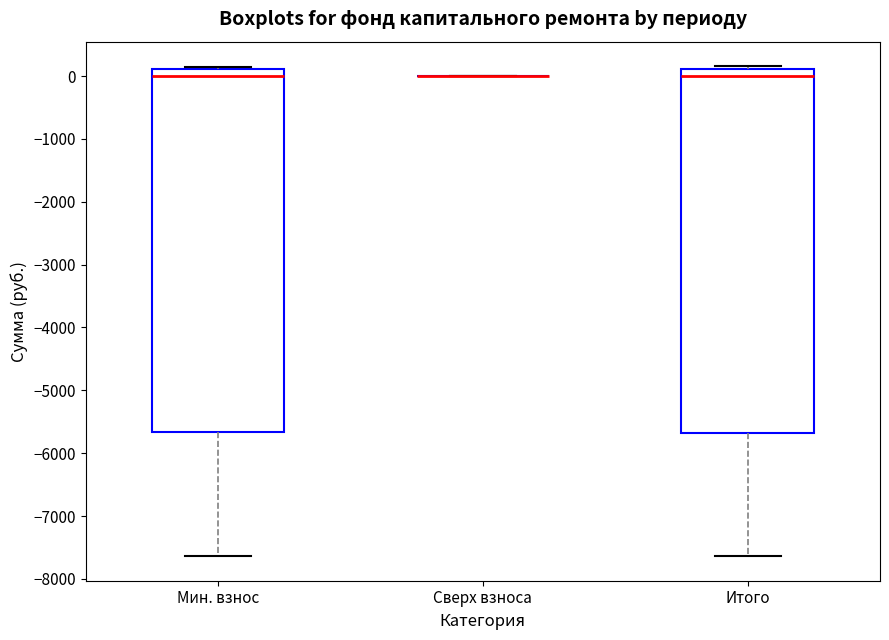

Reading left to right, read every box against the y-axis: the position of its median line, the range the box covers, and the ends of its whiskers. The values are not printed on the chart, so give them approximately, as read against the axis.

Мин. взнос: median 0, box -5700 to 100, whiskers -7600 to 200
Сверх взноса: box collapsed to a line at 0, whiskers 0 to 0
Итого: median 0, box -5700 to 100, whiskers -7600 to 200